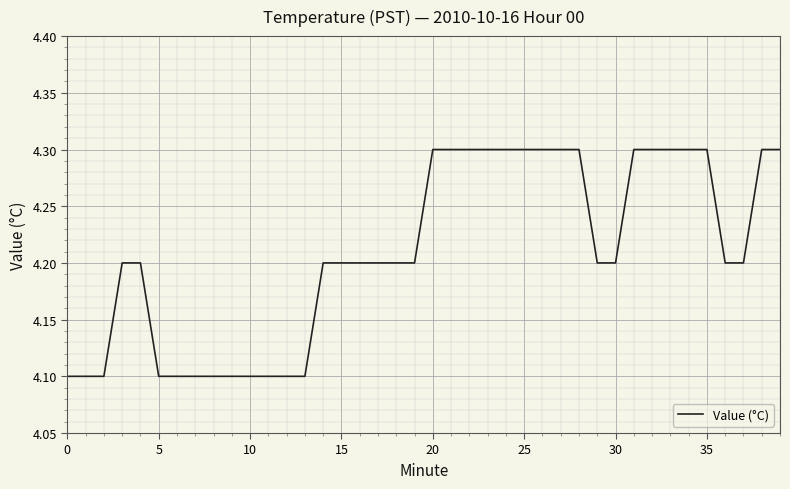

What is the maximum value shown in the chart?

4.3